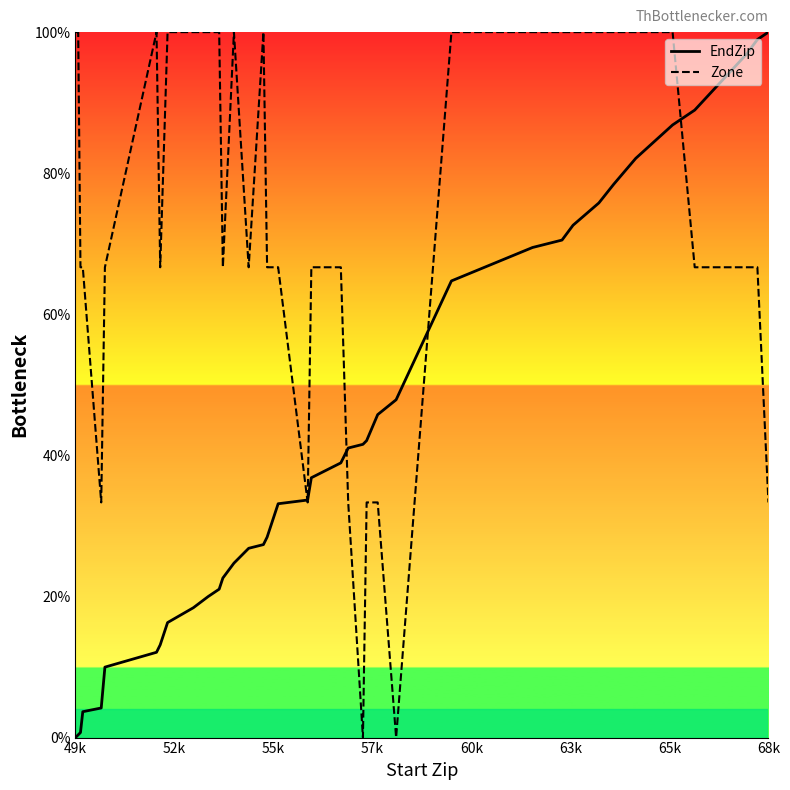

How many positive values does the EndZip series have?

39